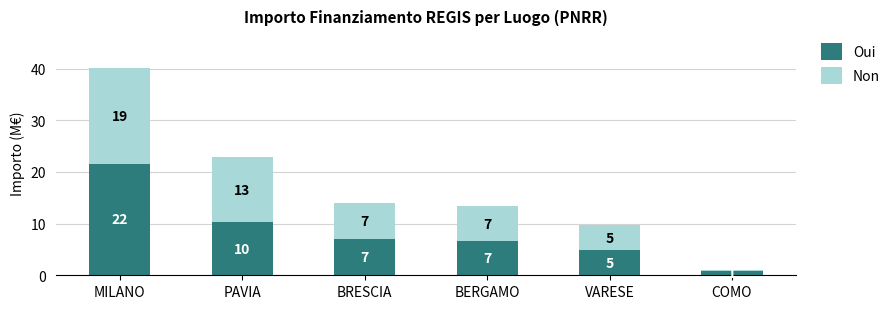

Between PAVIA and VARESE, which series saw the biggest shift?

Non